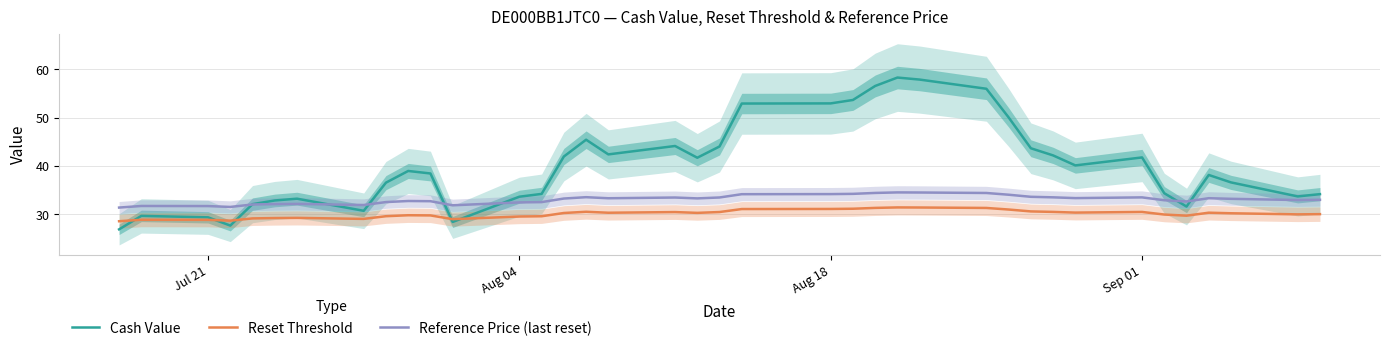

What is the difference between the maximum and minimum values in the Reference Price (last reset) series?

3.1